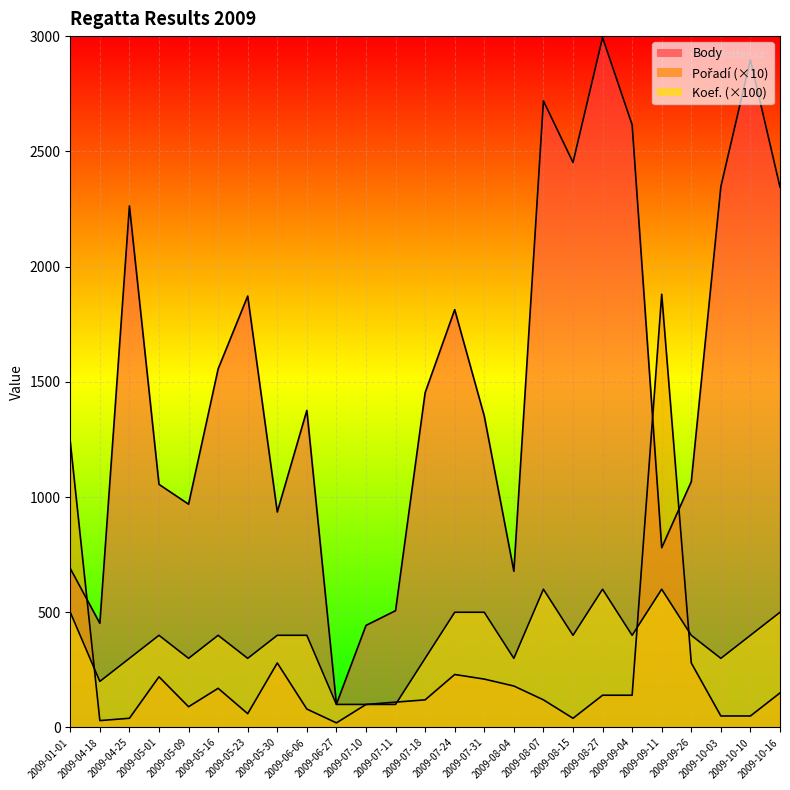

True or false: Body and Koef. intersect in this chart.

False